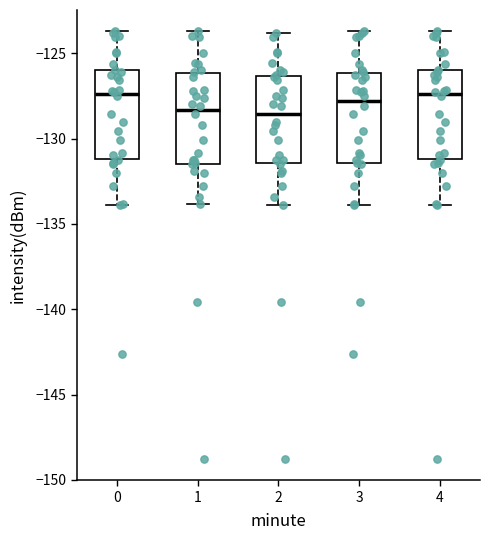

Where is the upper edge of the box at x = 0 on the y-axis? The values are not printed on the chart, so give them approximately, as read against the axis.

-126.0